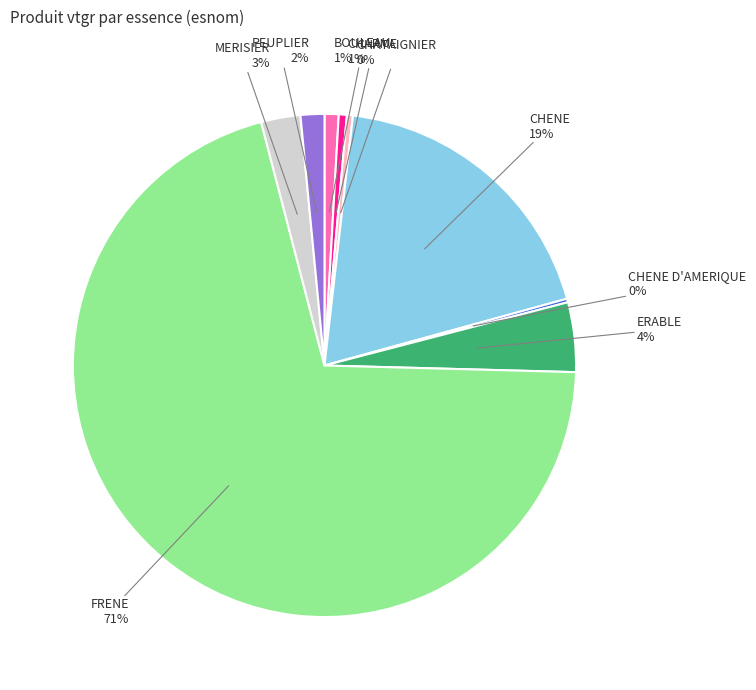

Which category has the biggest portion of the pie?

FRENE